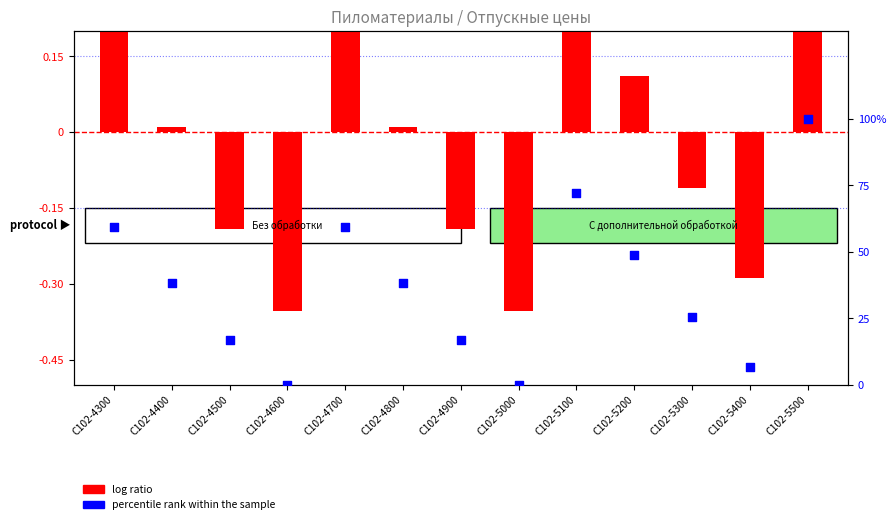

Which series has the widest spread of Y values?

percentile rank within the sample